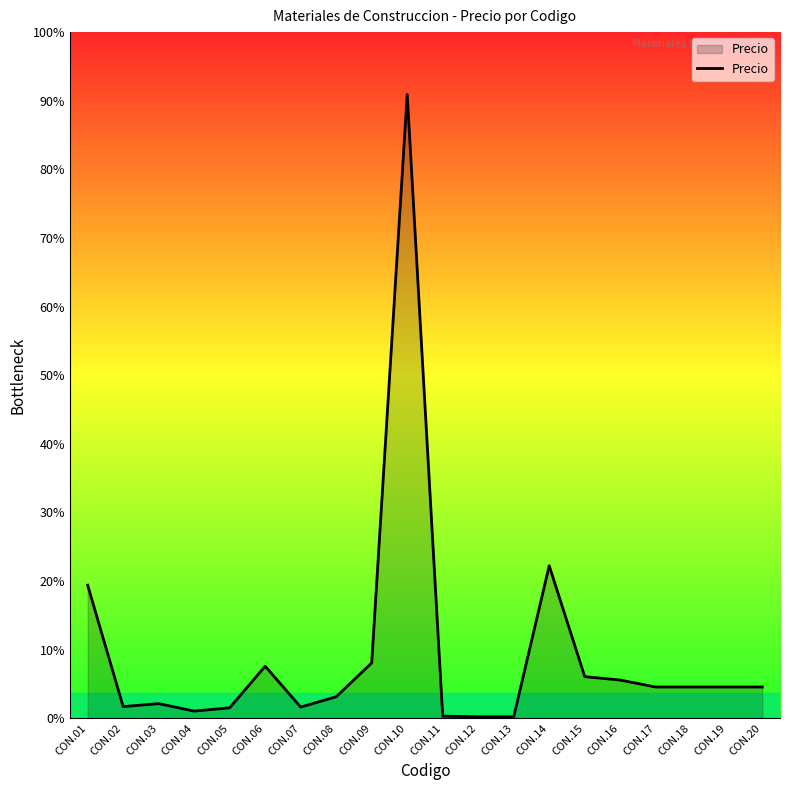

List the labels in order of value, smallest first.

CON.12, CON.13, CON.11, CON.04, CON.05, CON.07, CON.02, CON.03, CON.08, CON.17, CON.18, CON.19, CON.20, CON.16, CON.15, CON.06, CON.09, CON.01, CON.14, CON.10